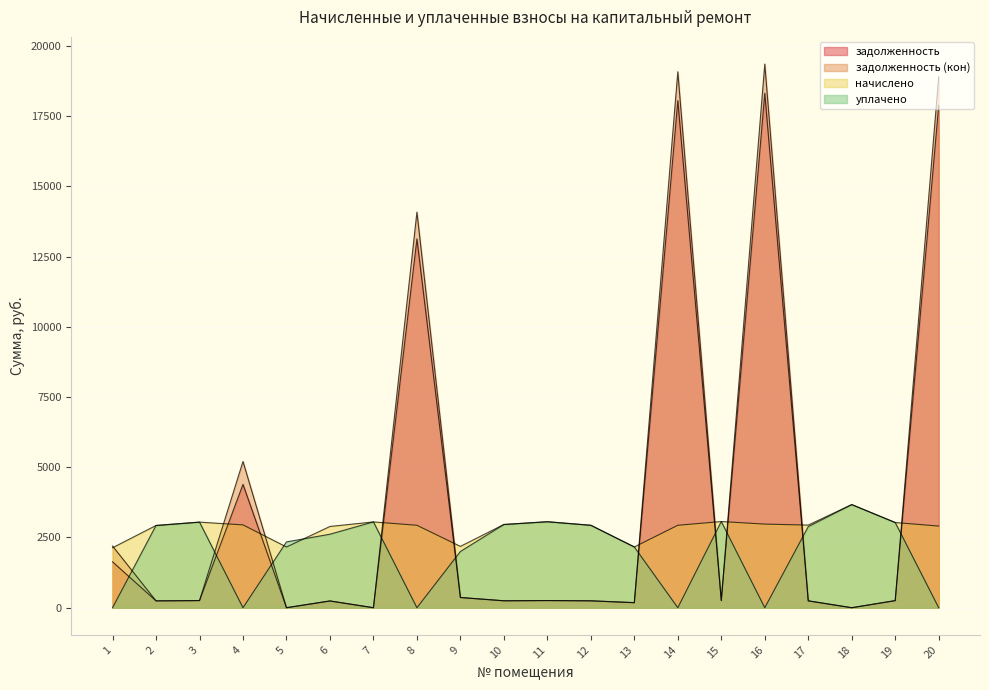

Which category has the lowest value in the задолженность series?

5